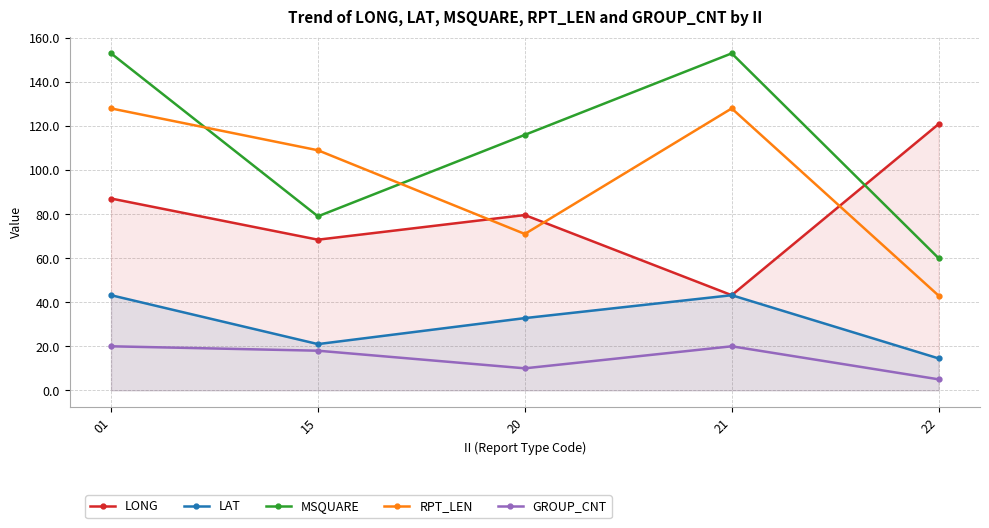

Which series changed the most between 15 and 22?

RPT_LEN